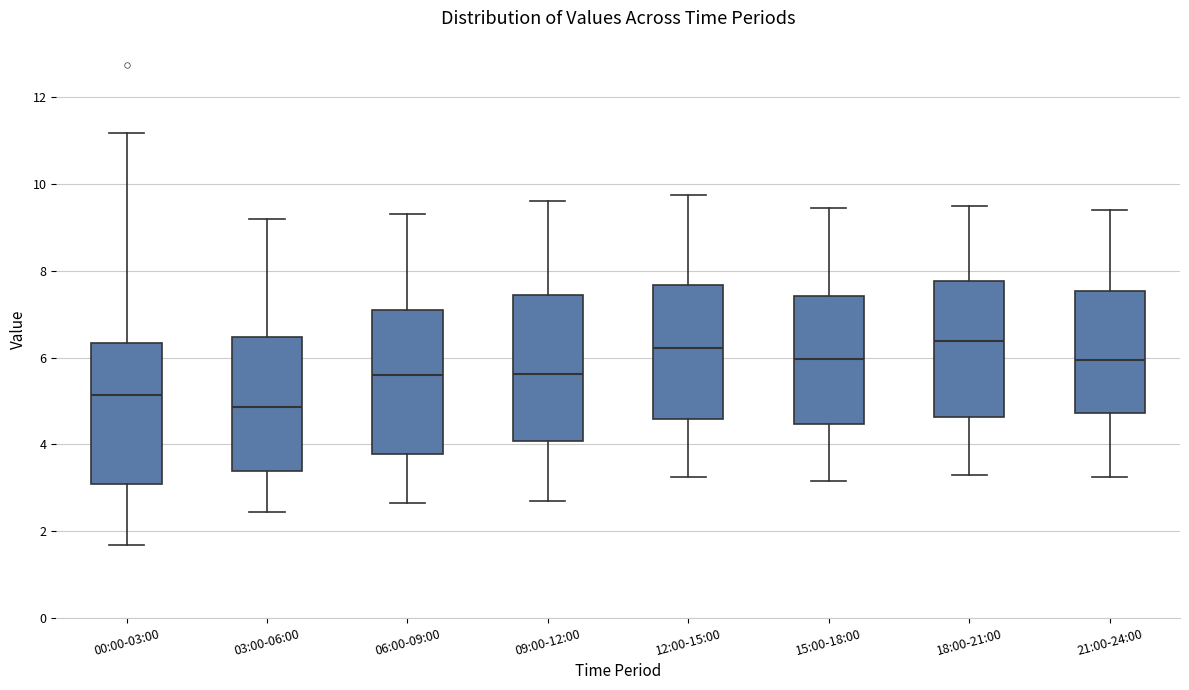

Where does the upper whisker of the box for 12:00-15:00 end on the y-axis? The values are not printed on the chart, so give them approximately, as read against the axis.

9.8